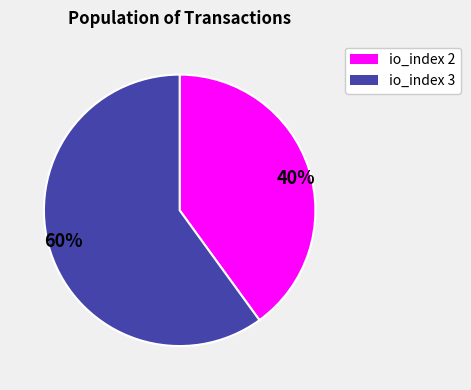

Which slice is the smallest?

40%